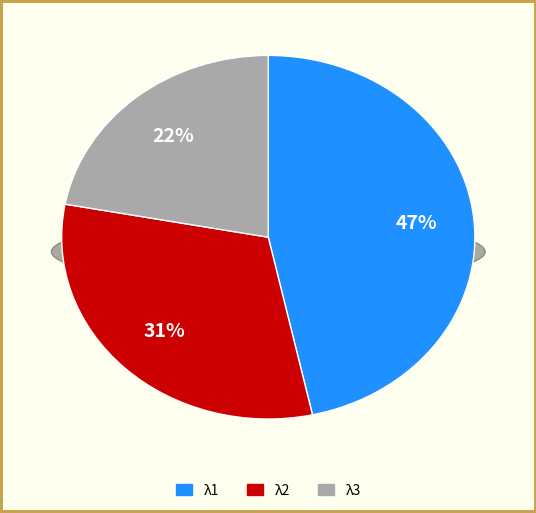

Is it true that λ7 is 1% of the pie?

False